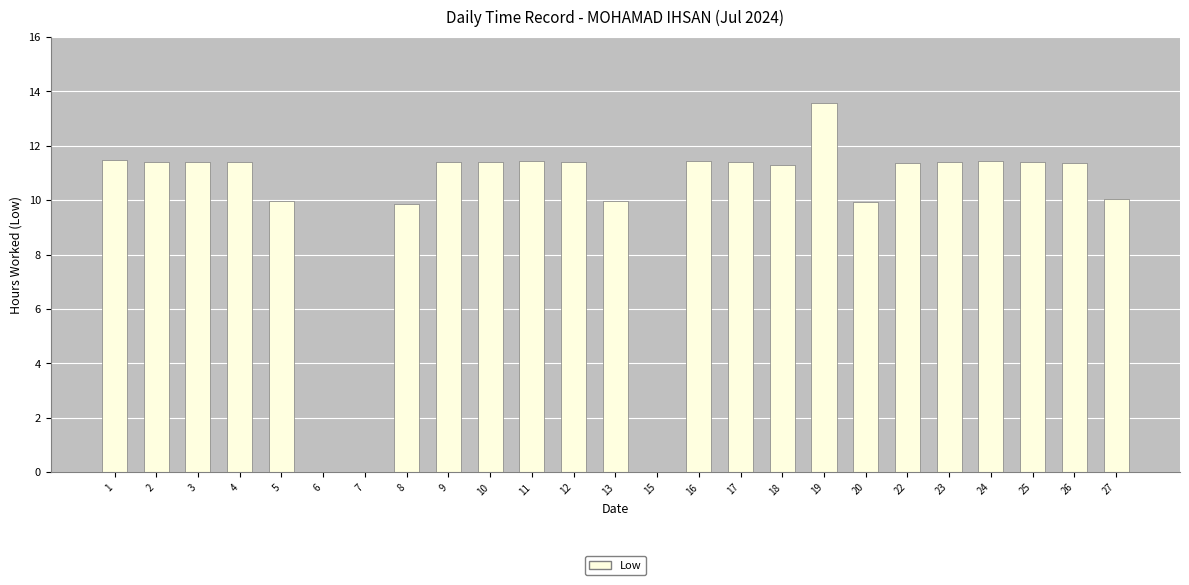

Which has a higher value, 13 or 3?

3